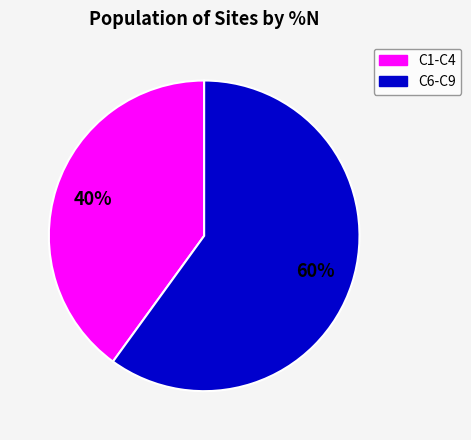

Is there any slice that represents more than half of the pie?

Yes